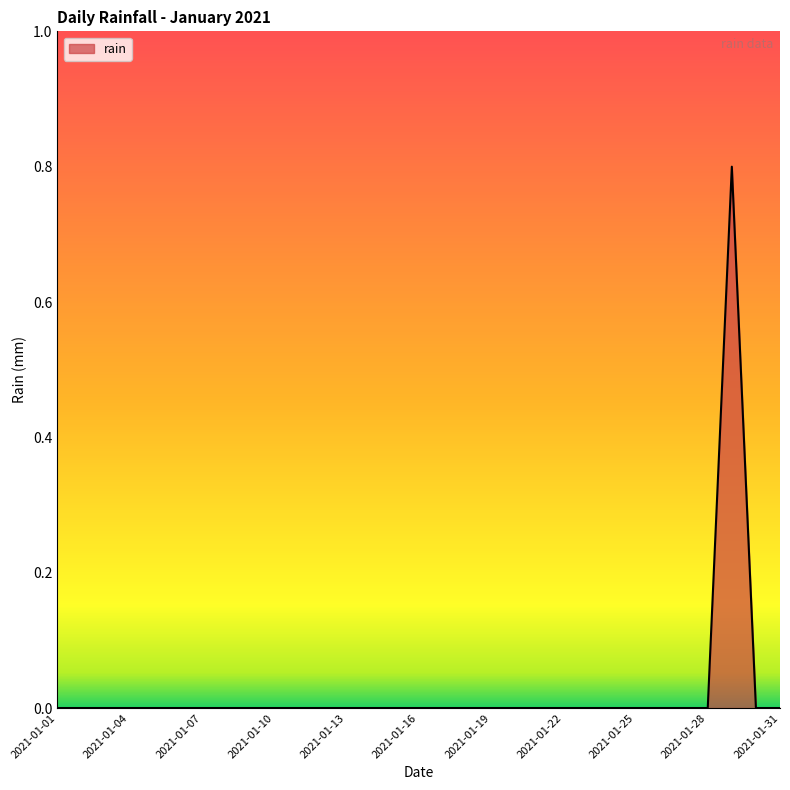

What is the greatest value displayed?

0.8